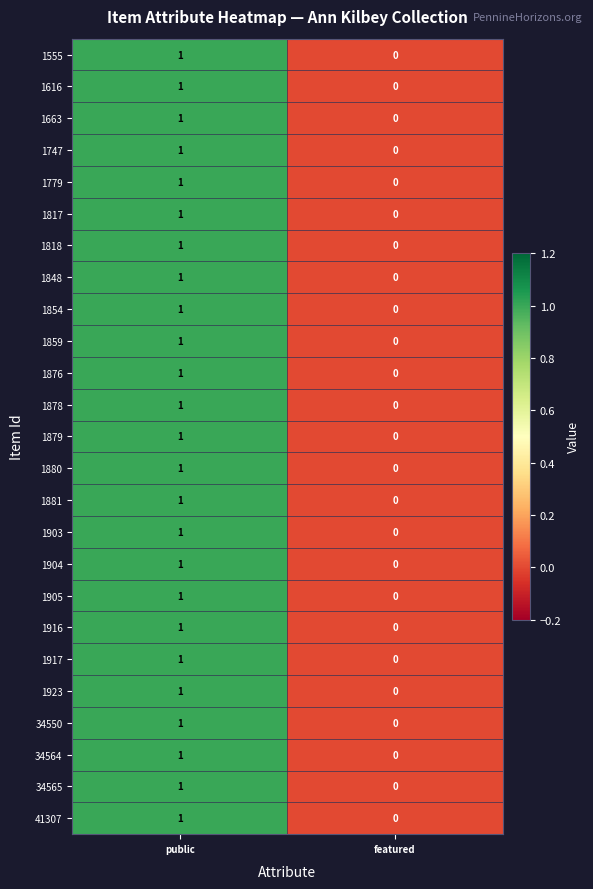

The value of 34564 at public is 1. True or false?

True